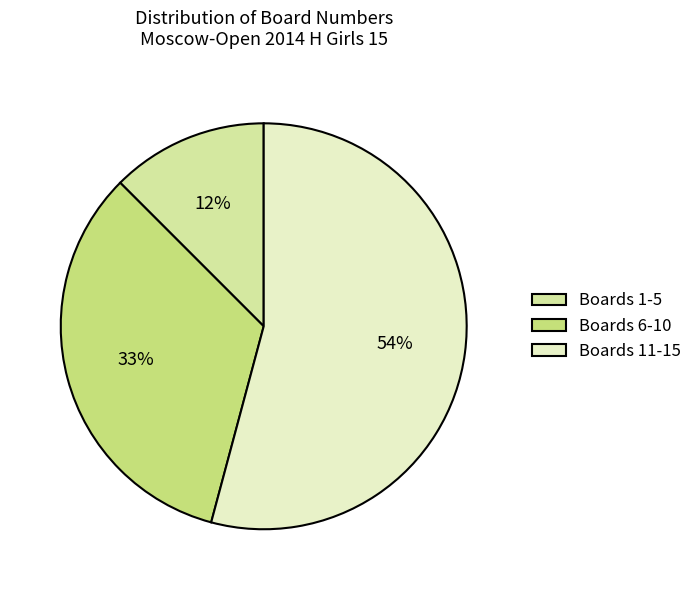

To the nearest percent, what is the difference between the largest and smallest slice percentages?

42%